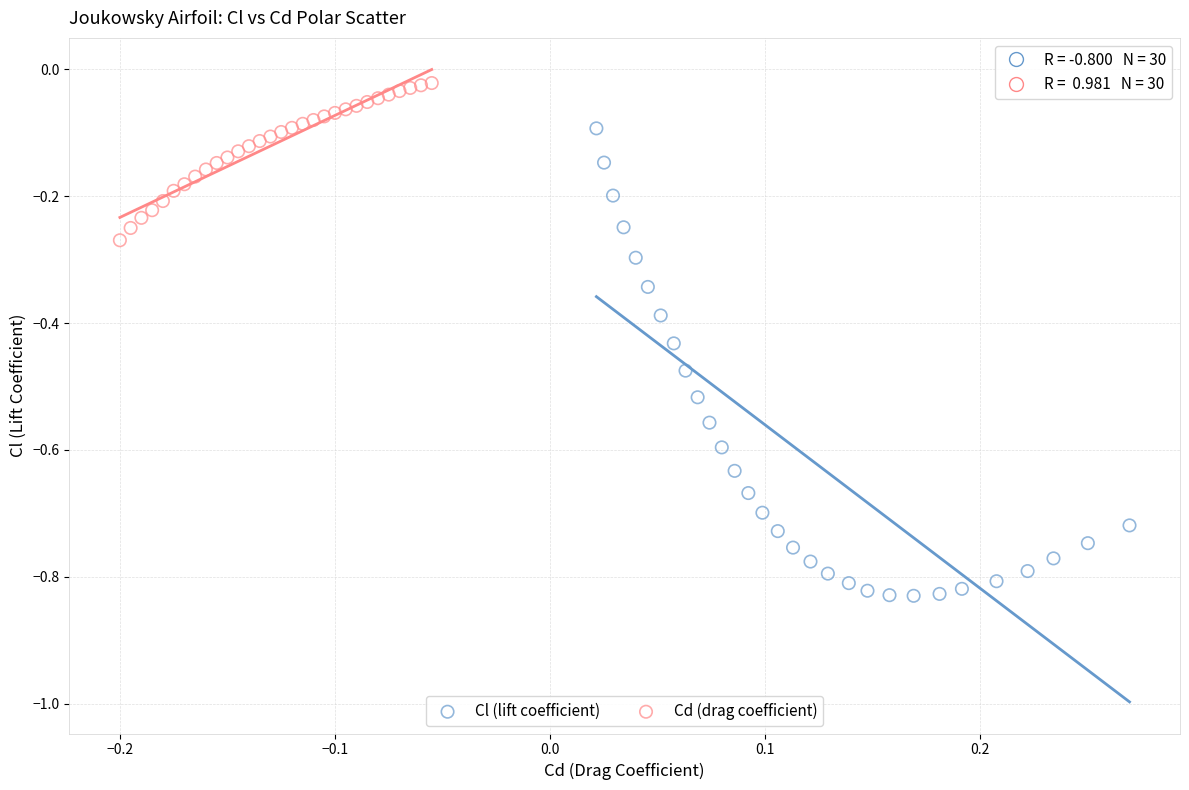

Which series reaches the minimum Y coordinate?

Cl (lift coefficient)